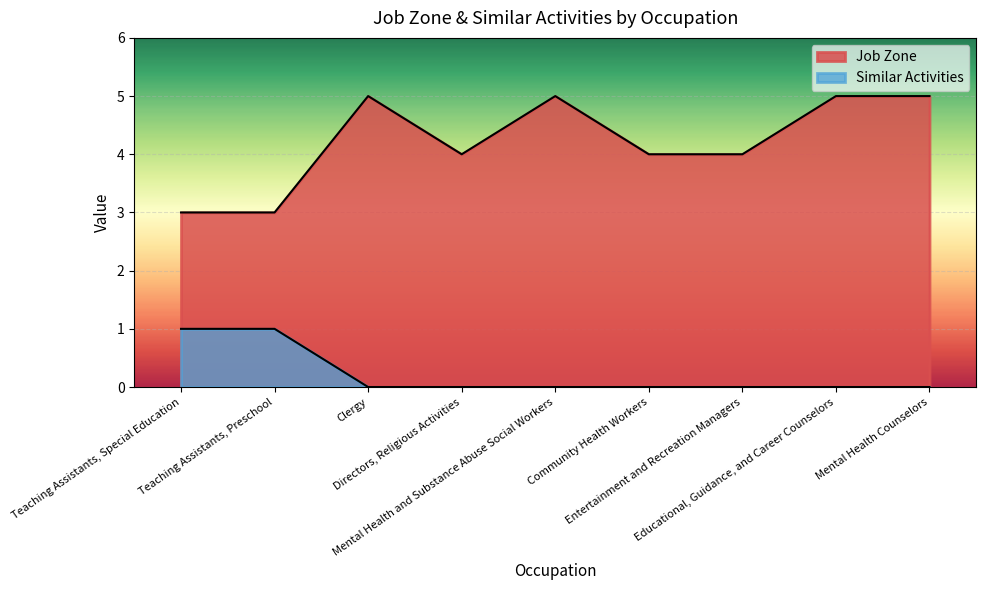

Is it true that Similar Activities equals 1 at Teaching Assistants, Preschool?

True